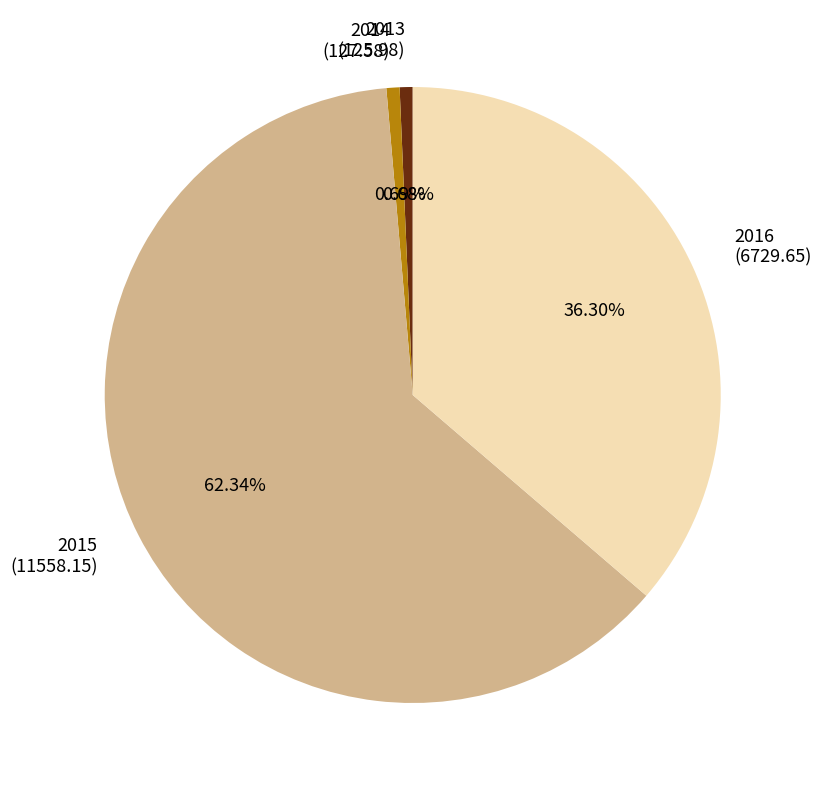

How much of the chart is everything except 2015?

37.7%